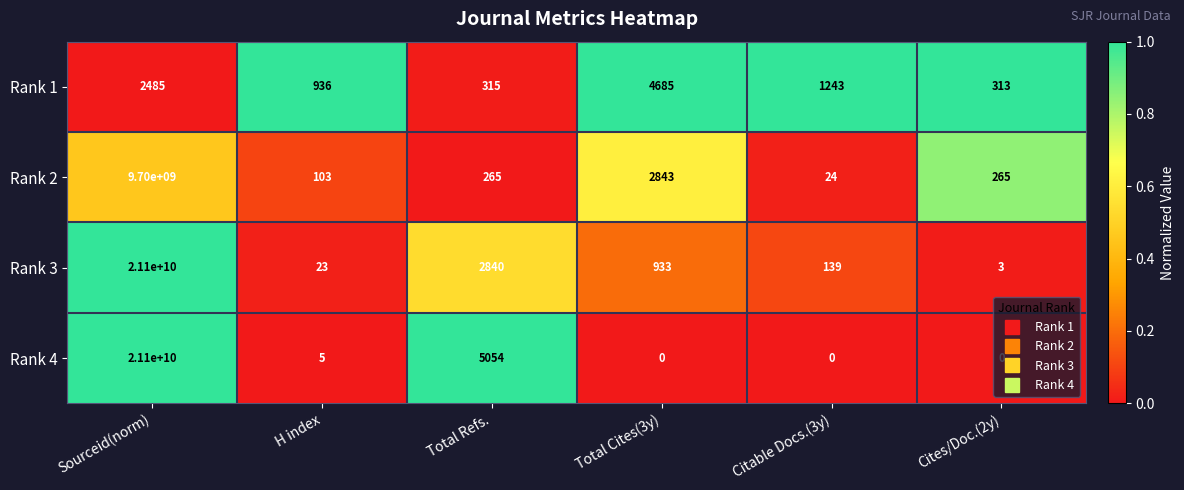

Which series has the largest total across all categories?

Rank 4